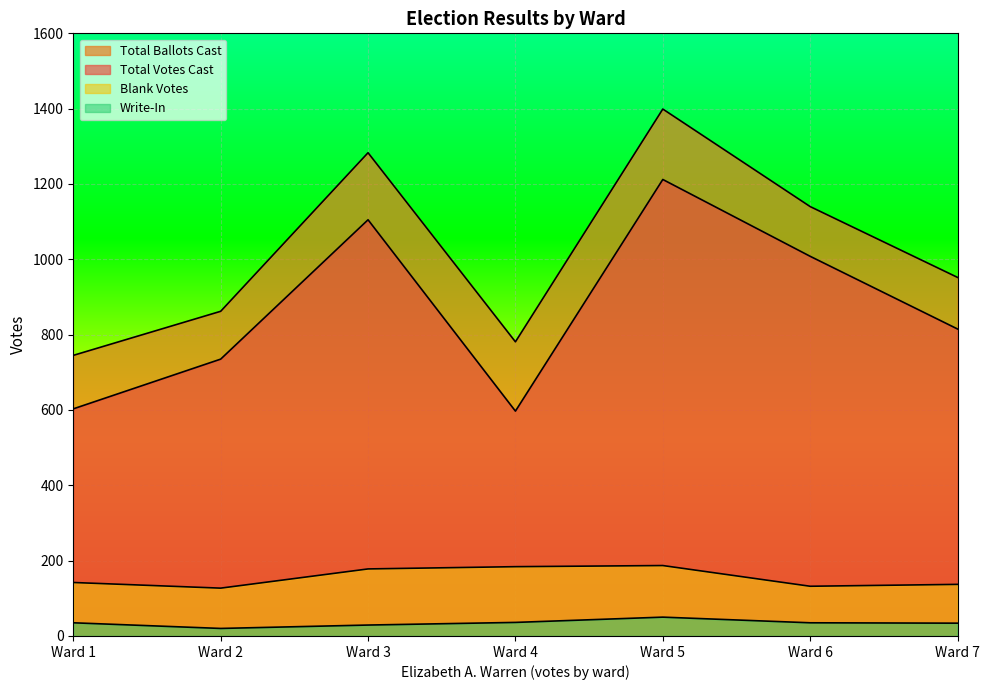

List the series in order of their peak value, highest first.

Total Ballots Cast, Total Votes Cast, Blank Votes, Write-In